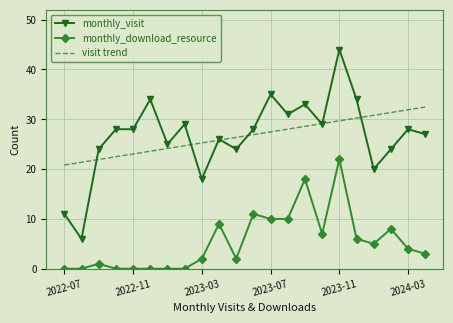

What is the highest value of the monthly_visit series?

44.0